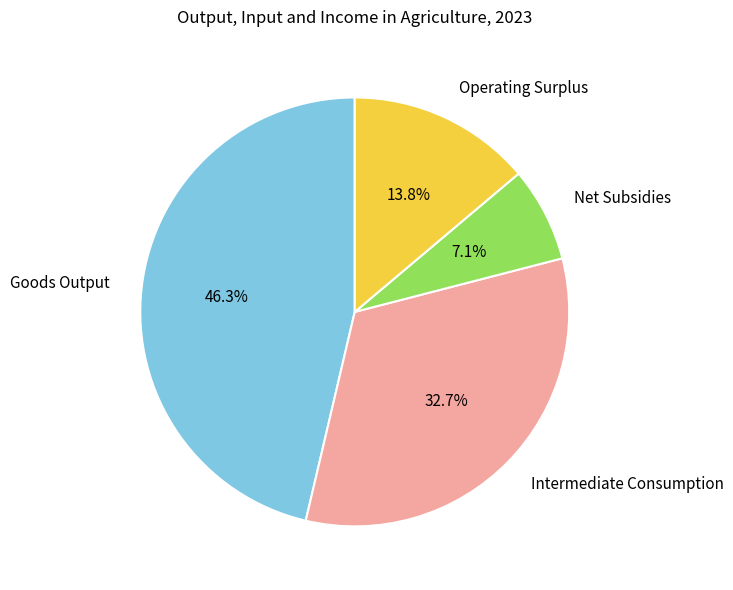

To the nearest percent, what is the difference between the Goods Output and Intermediate Consumption slice percentages?

14%